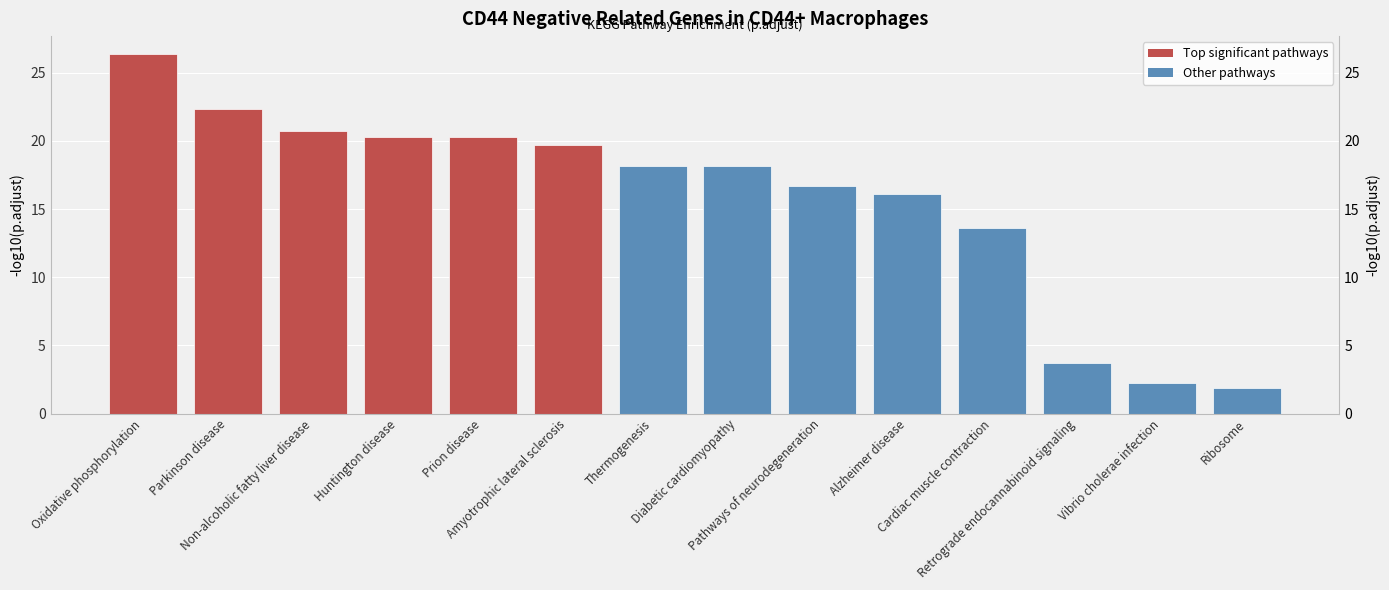

What is the sum of all values?

220.4